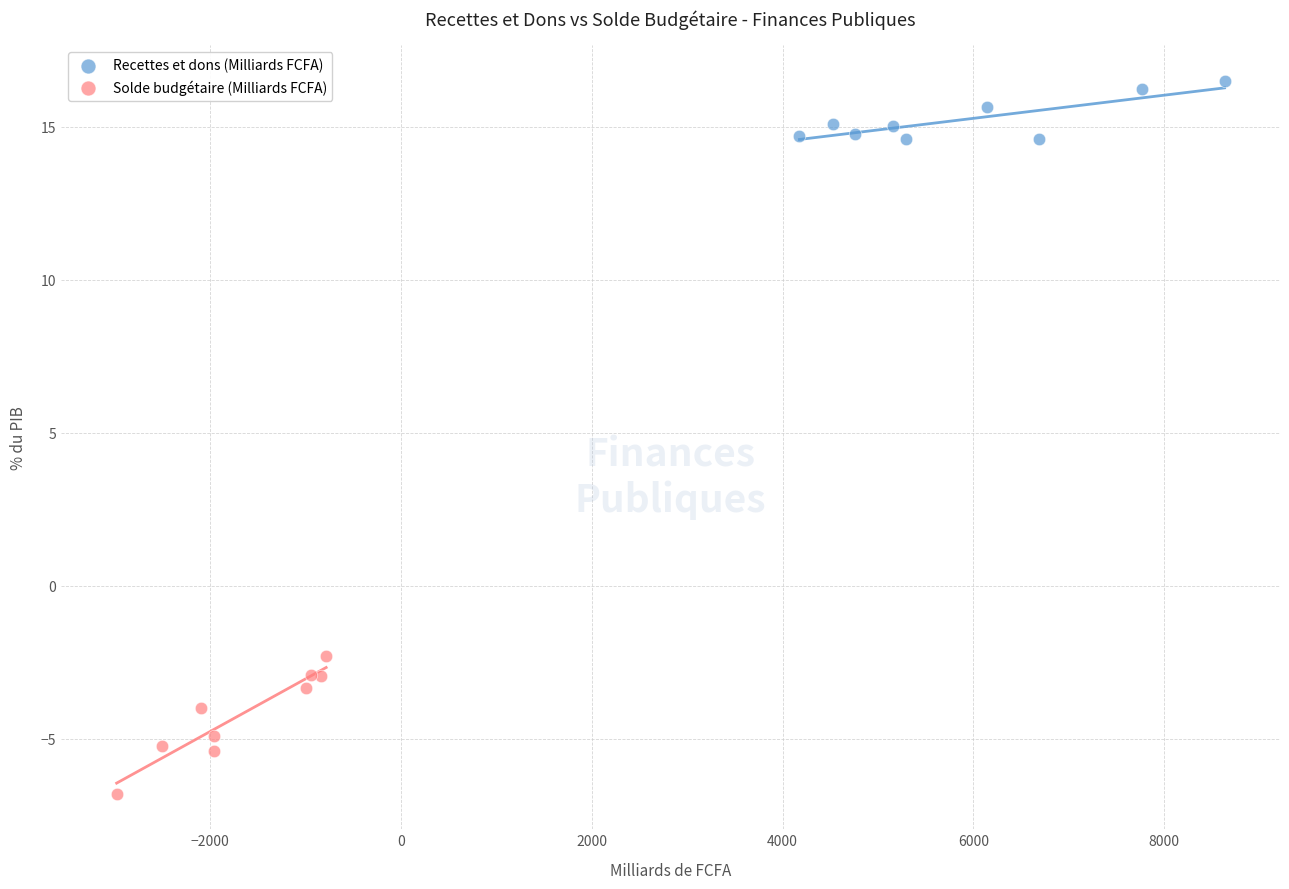

Which series contains the highest Y value?

Recettes et dons (Milliards FCFA)